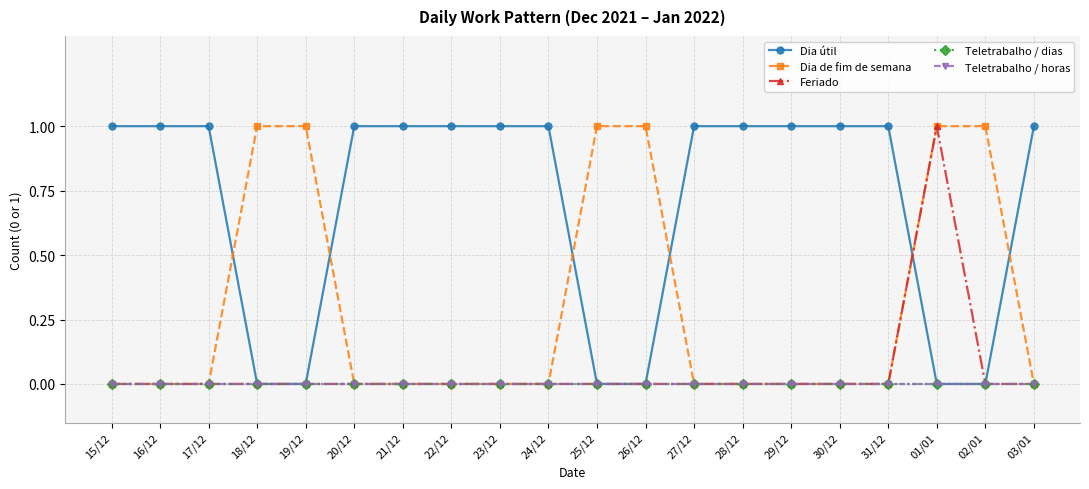

What is the label of the 17th point from the left?

31/12